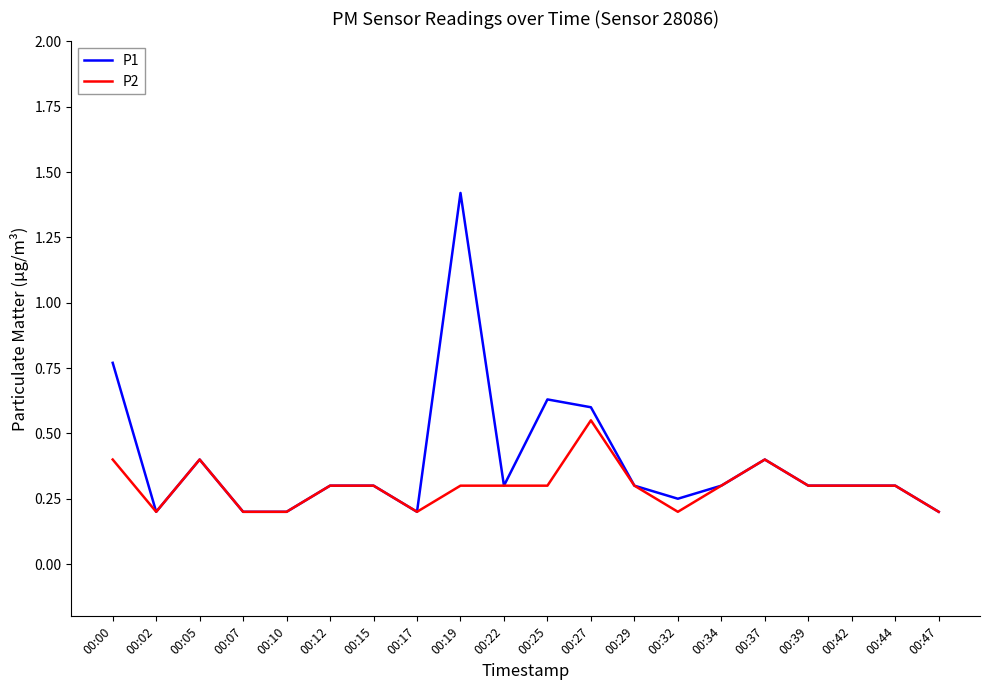

Which series has the largest total across all categories?

P1